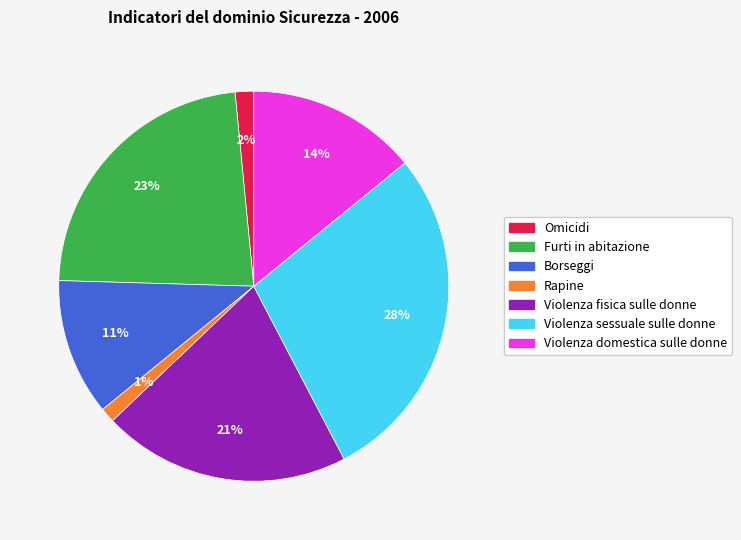

To the nearest percent, what is the difference between the Furti in abitazione and Violenza domestica sulle donne slice percentages?

9%